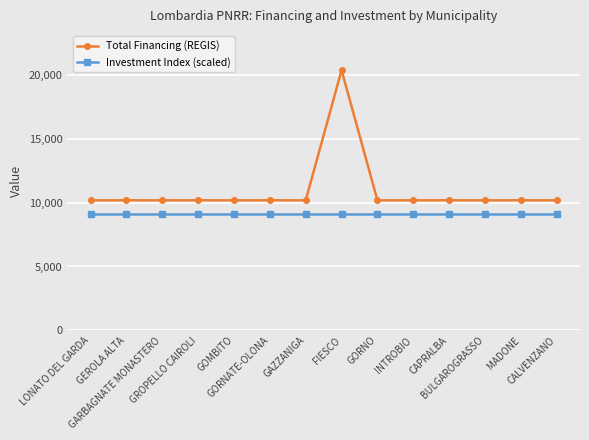

Reading left to right, list all the values displayed in this chart.

Total Financing (REGIS): 10172	10172	10172	10172	10172	10172	10172	20344	10172	10172	10172	10172	10172	10172
Investment Index (scaled): 9100	9100	9100	9100	9100	9100	9100	9100	9100	9100	9100	9100	9100	9100